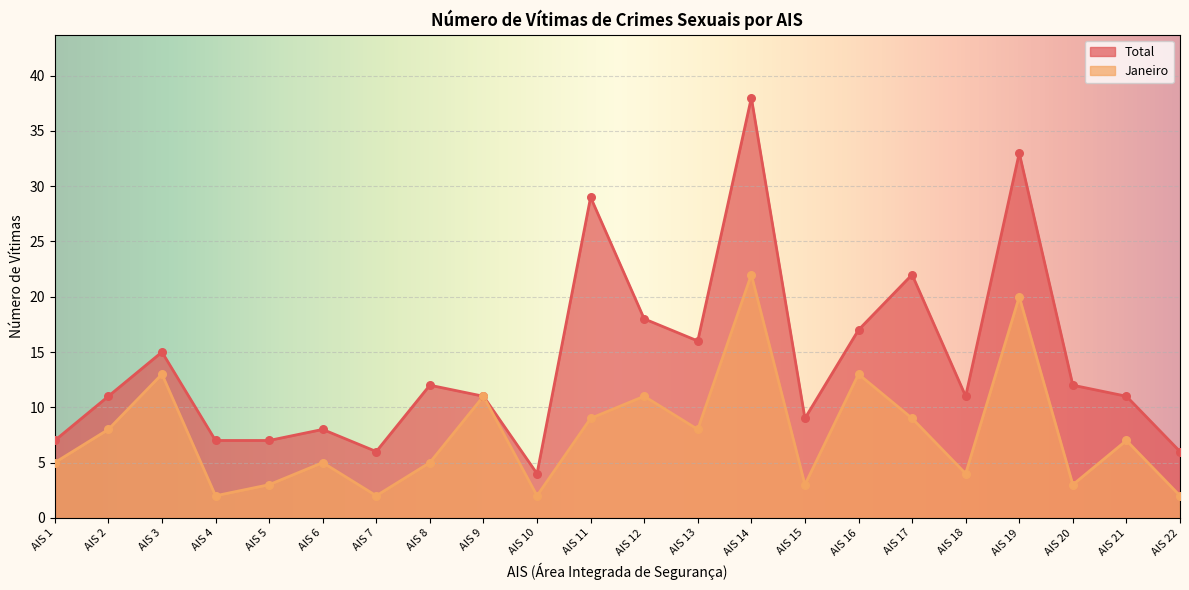

What are all the series names shown in the legend?

Total, Janeiro